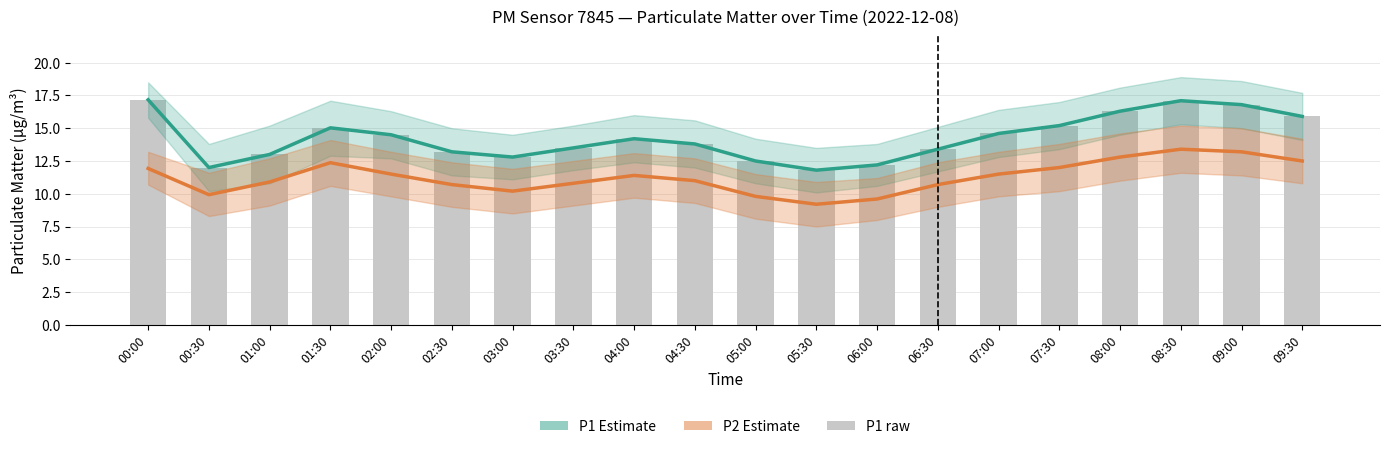

What is the value of the P1 Estimate bar at the 8th from the left?

13.5